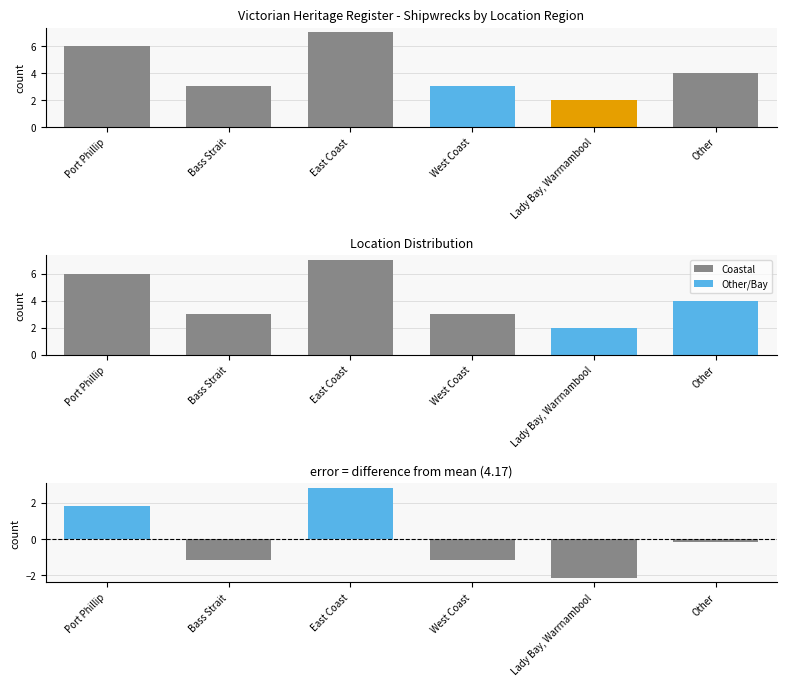

The value of Diff from mean at Port Phillip is 1.8. True or false?

True